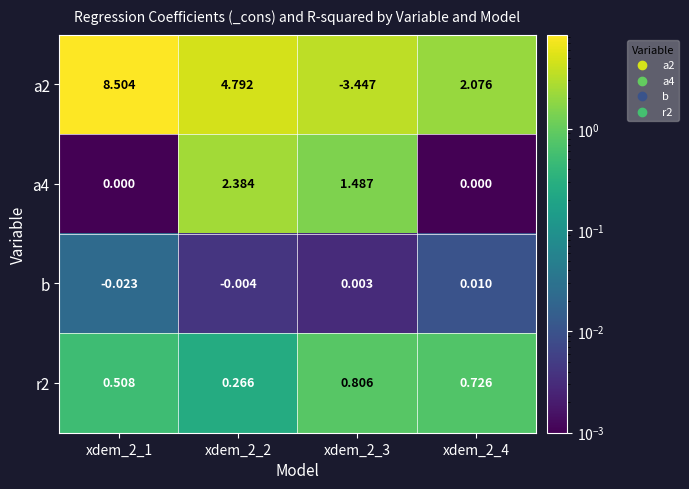

How many values in a2 are above zero?

3